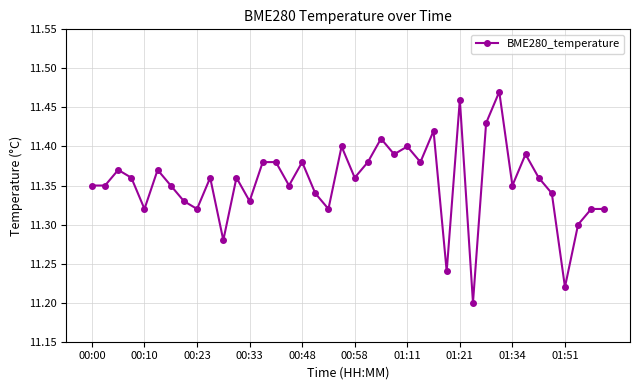

Count the values in the range 11 to 12.

40